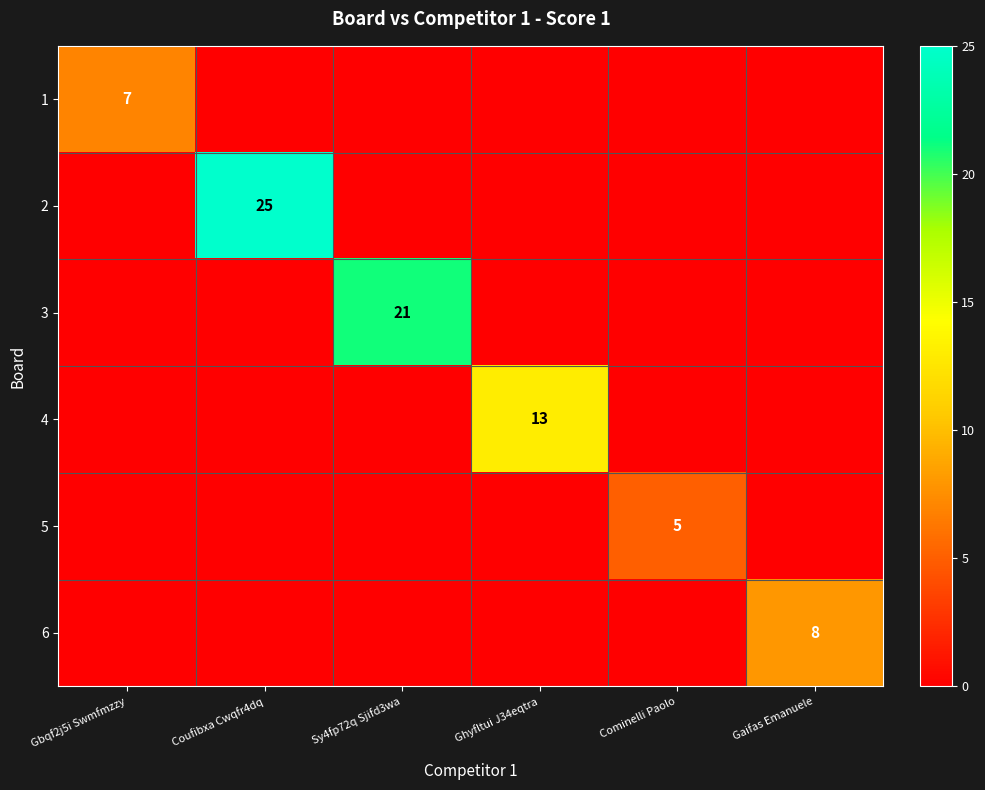

Is it true that 2 equals 25 at Coufibxa Cwqfr4dq?

True